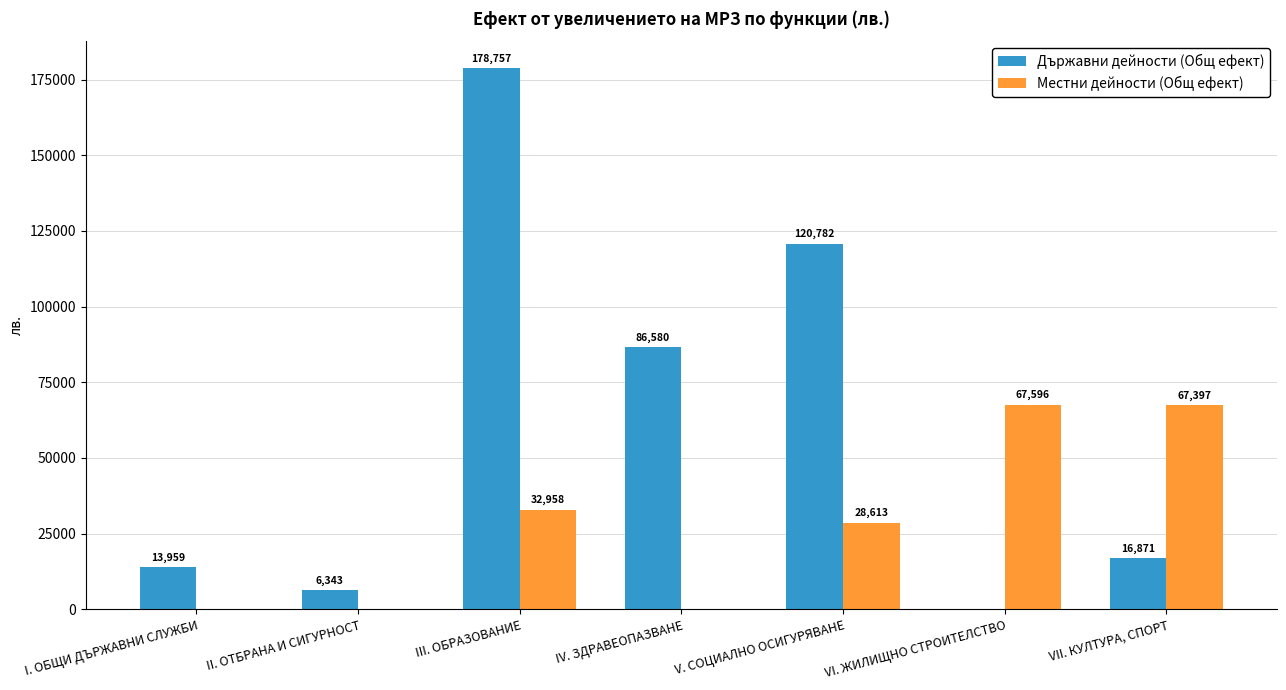

What are all the series names shown in the legend?

Държавни дейности (Общ ефект), Местни дейности (Общ ефект)